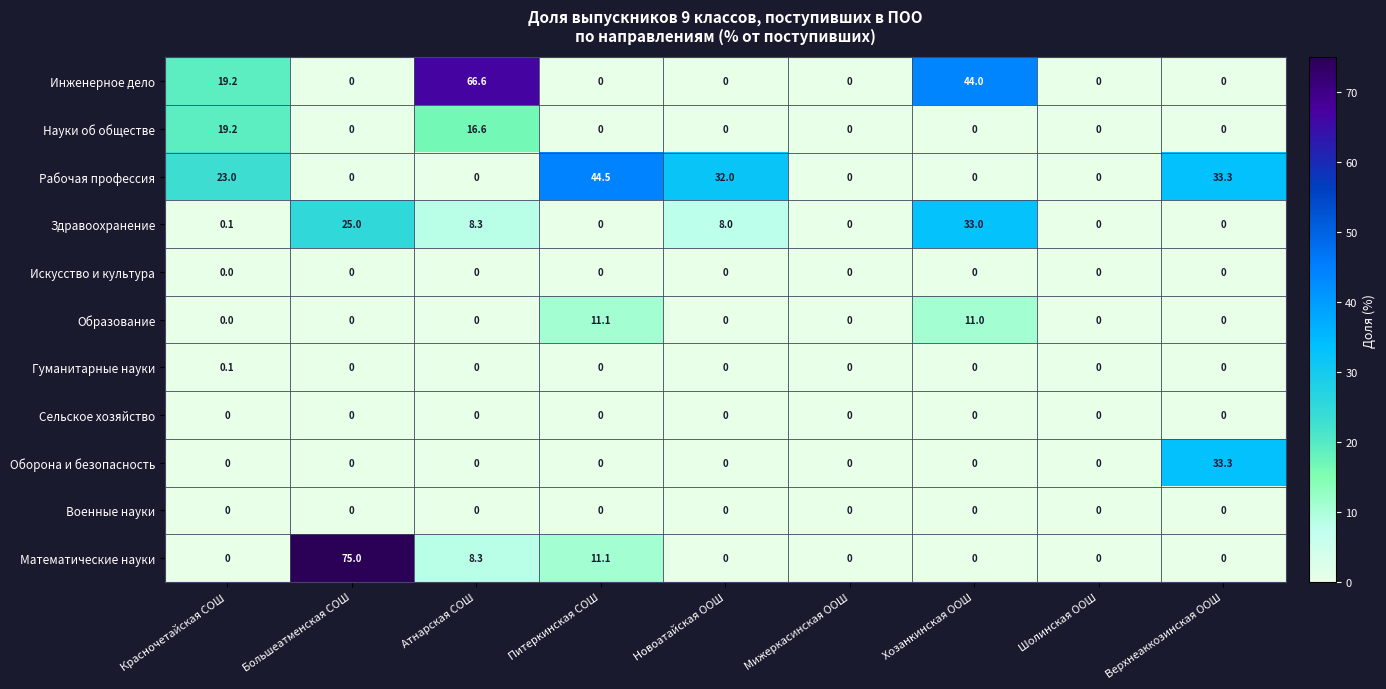

Count the number of data series in this chart.

11